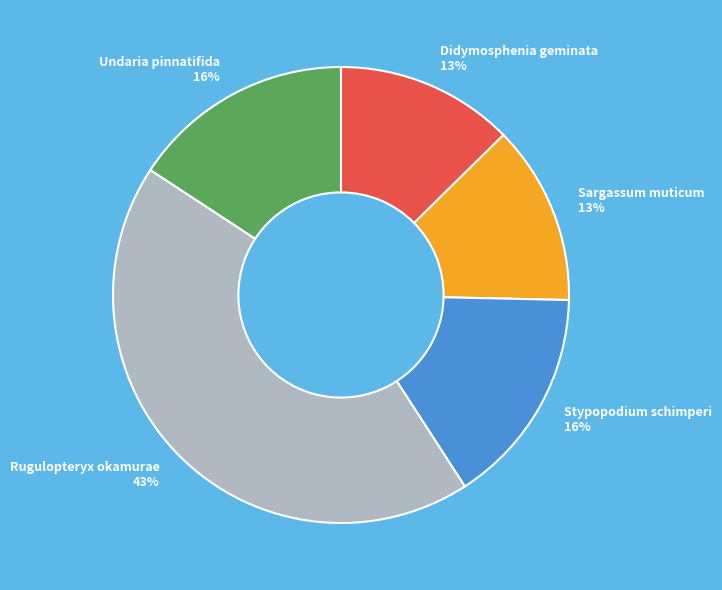

Combined, do Undaria pinnatifida and Didymosphenia geminata account for over 50%?

No